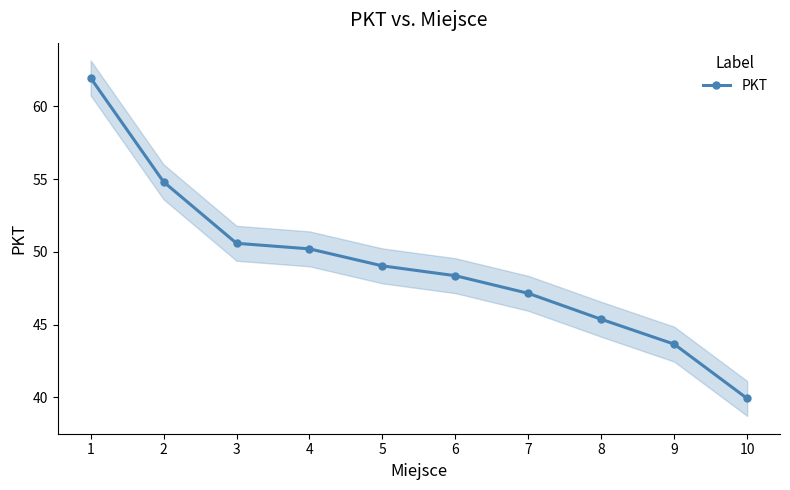

Is this an area chart (filled region under the line)?

No